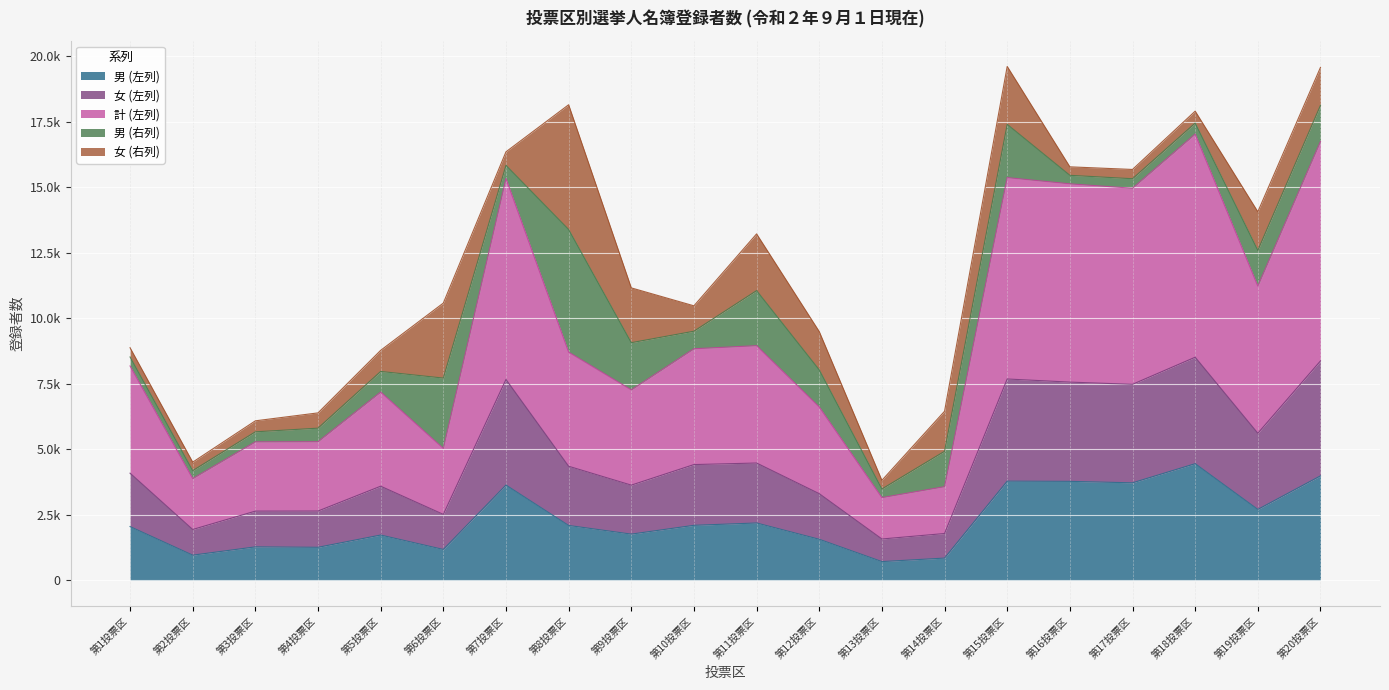

In 女 (左列), how many points are higher than both neighbors (excluding endpoints)?

5